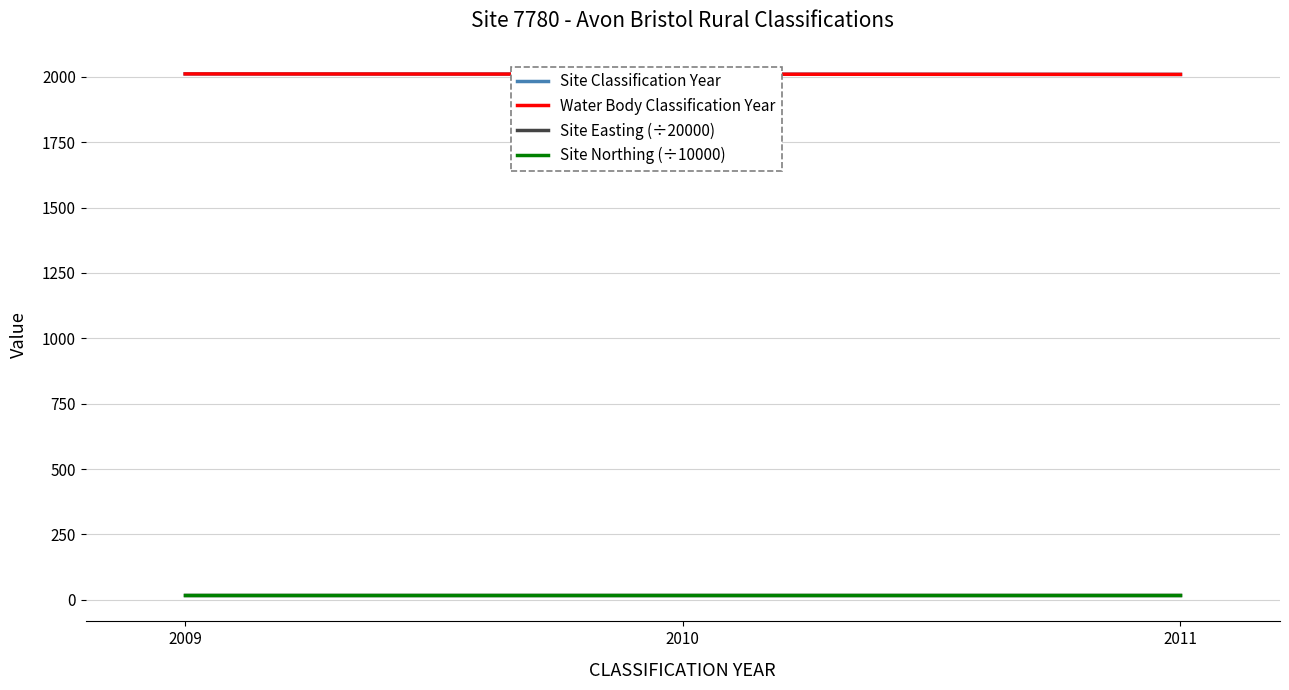

Does the chart have visible grid lines?

Yes